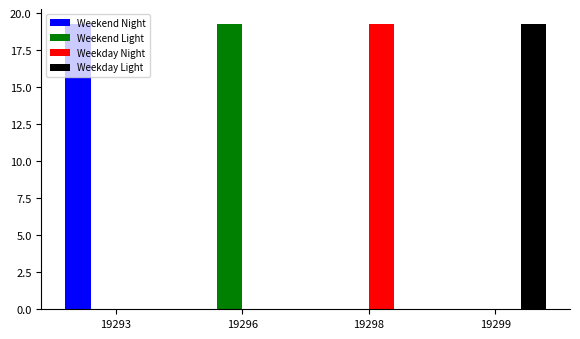

Reading left to right, extract all data points from this chart.

Weekend Night: 19293=19.3	19296=0.0	19298=0.0	19299=0.0
Weekend Light: 19293=0.0	19296=19.3	19298=0.0	19299=0.0
Weekday Night: 19293=0.0	19296=0.0	19298=19.3	19299=0.0
Weekday Light: 19293=0.0	19296=0.0	19298=0.0	19299=19.3